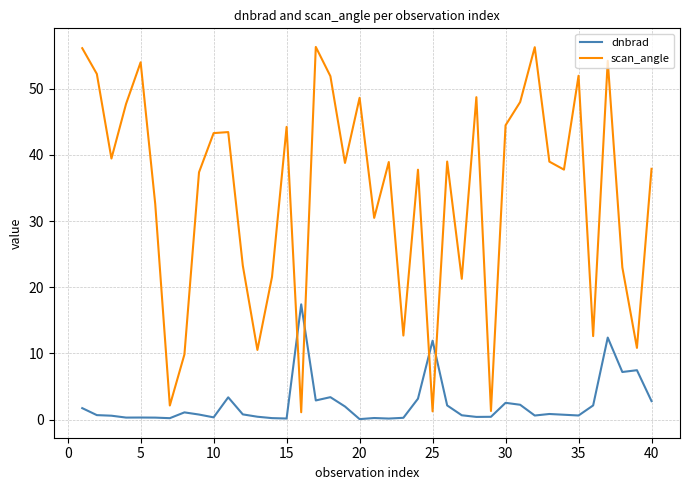

What is the maximum value shown in the chart?

56.3